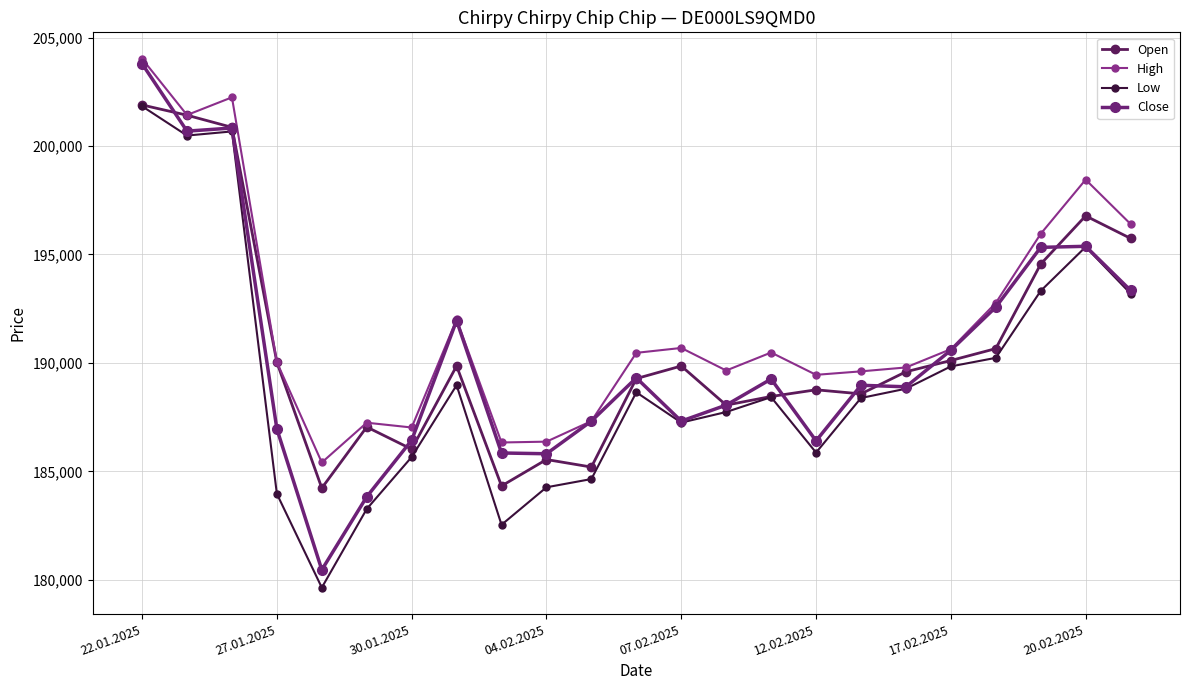

How many data points does each series have?

23